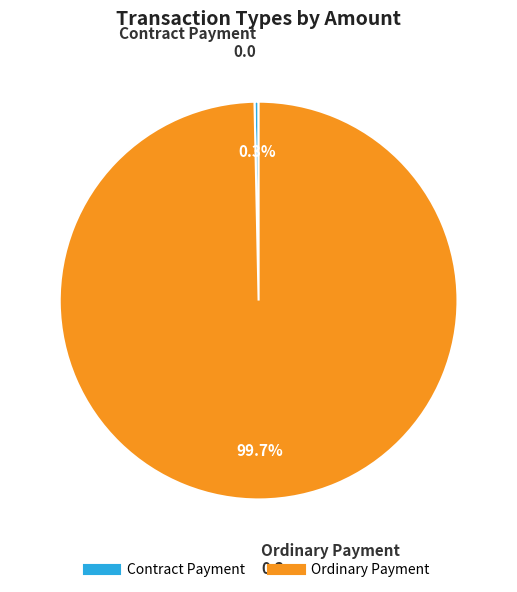

Combined, do Contract Payment and Ordinary Payment account for over 50%?

Yes